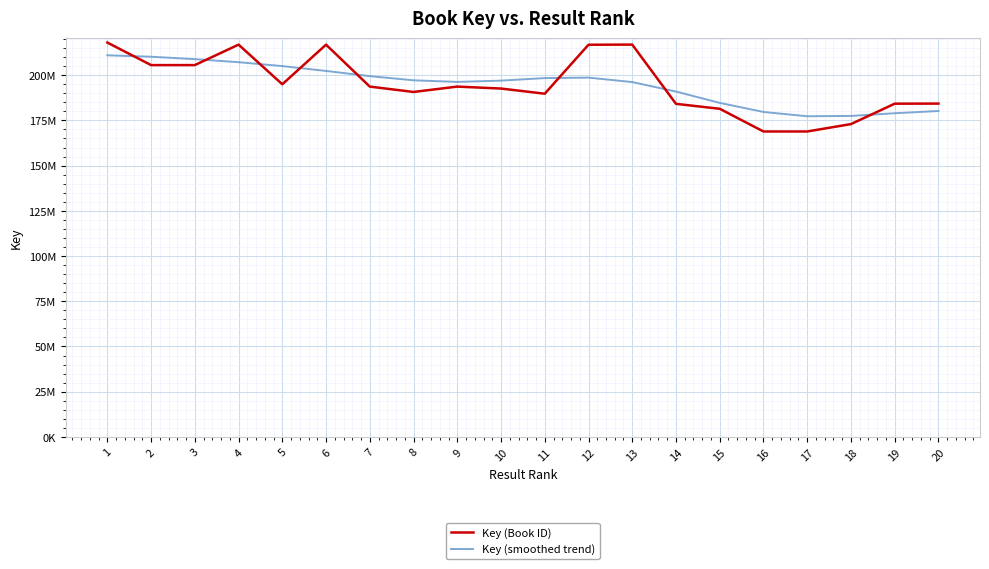

Rank the series by their maximum value, from highest to lowest.

Key (Book ID), Key (smoothed trend)